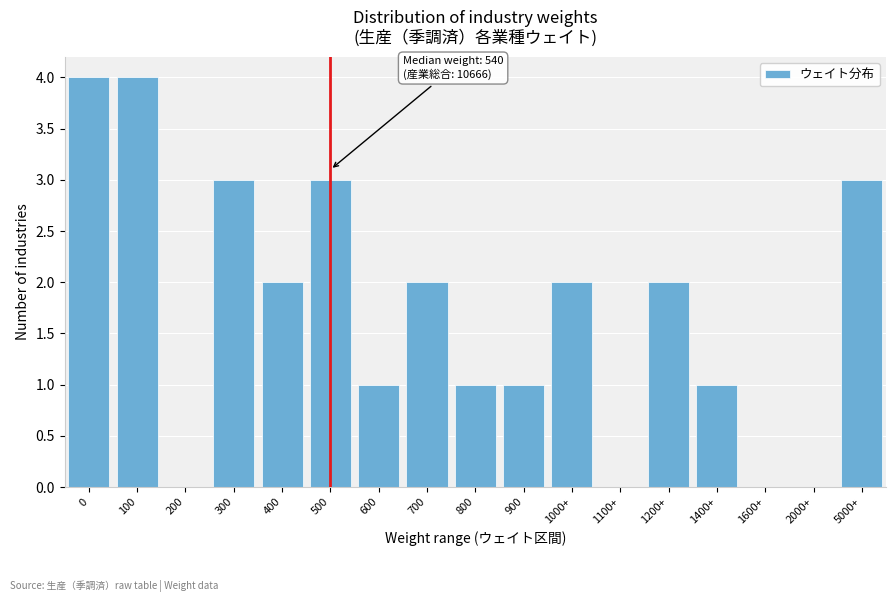

Reading left to right, list all the values displayed in this chart.

0=4	100=4	200=0	300=3	400=2	500=3	600=1	700=2	800=1	900=1	1000+=2	1100+=0	1200+=2	1400+=1	1600+=0	2000+=0	5000+=3